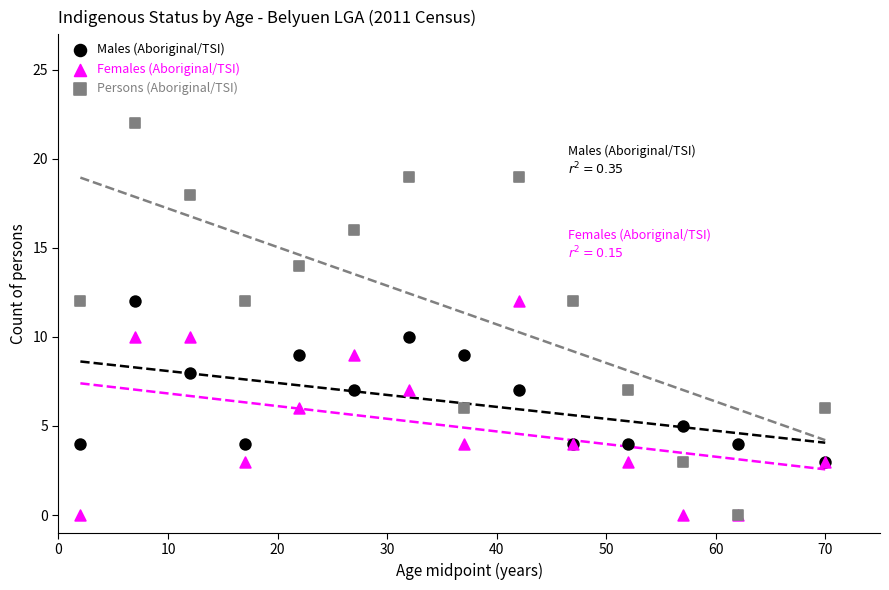

Which series has the largest Y range (max minus min)?

Persons (Aboriginal/TSI)